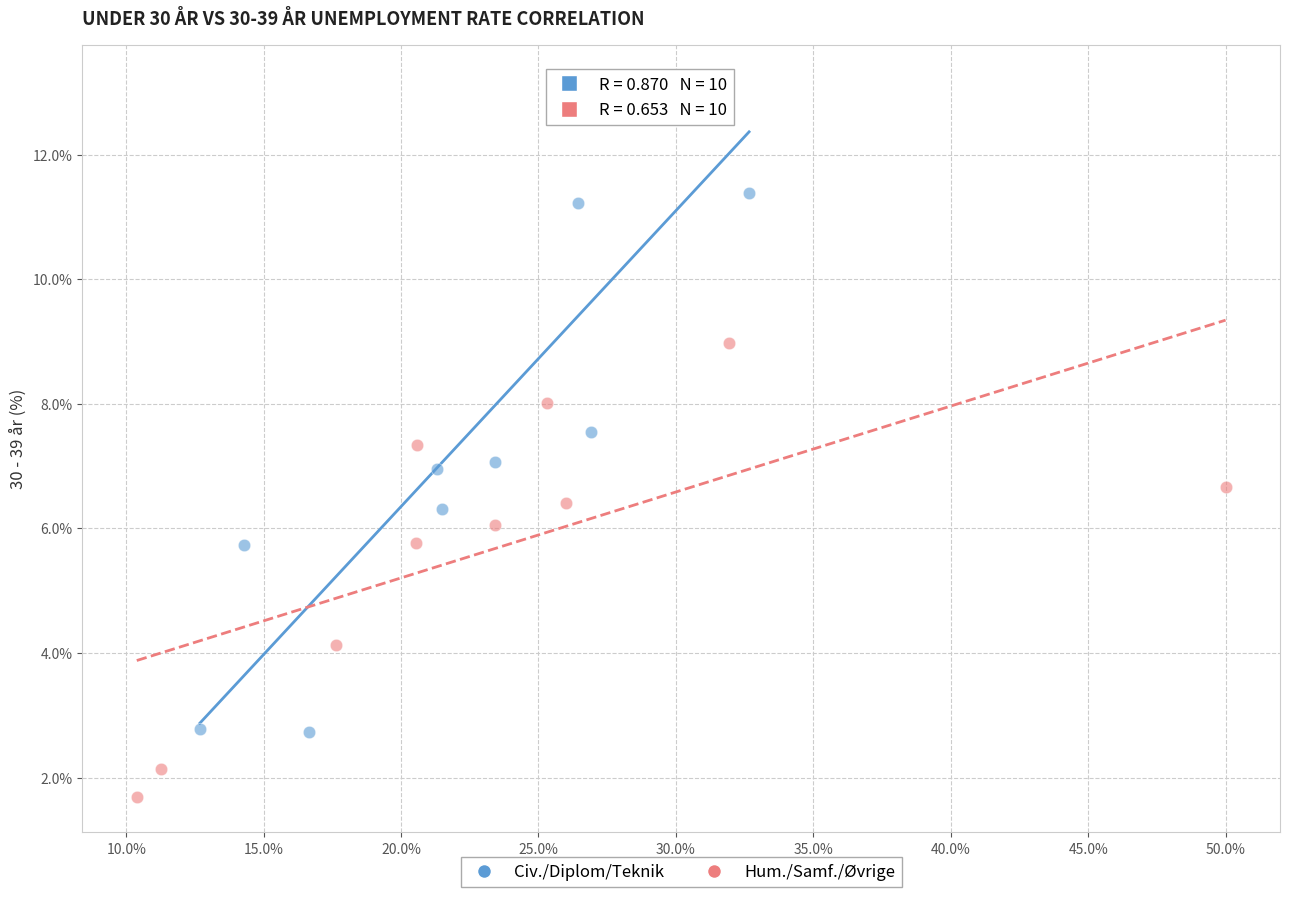

Which series reaches the minimum Y coordinate?

Hum./Samf./Øvrige